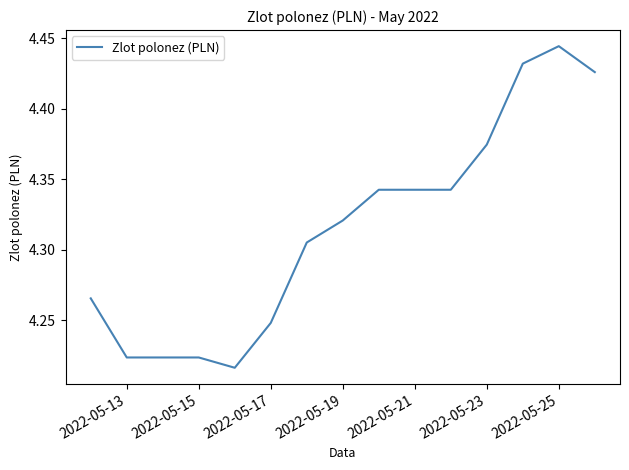

Reading left to right, what are all the values shown in this chart?

4.3	4.2	4.2	4.2	4.2	4.2	4.3	4.3	4.3	4.3	4.3	4.4	4.4	4.4	4.4